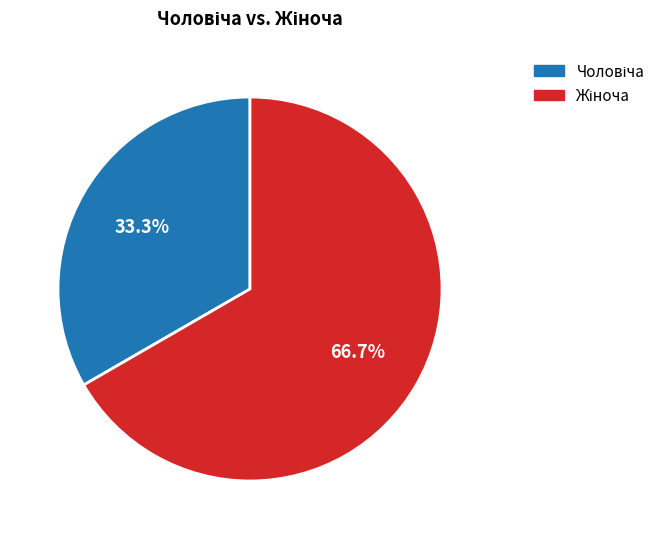

How many segments does this pie chart have?

2